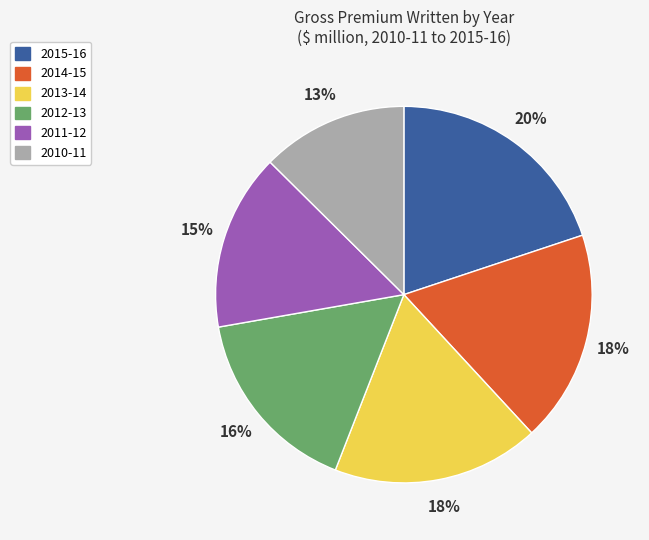

What is the largest slice in the pie chart?

2015-16